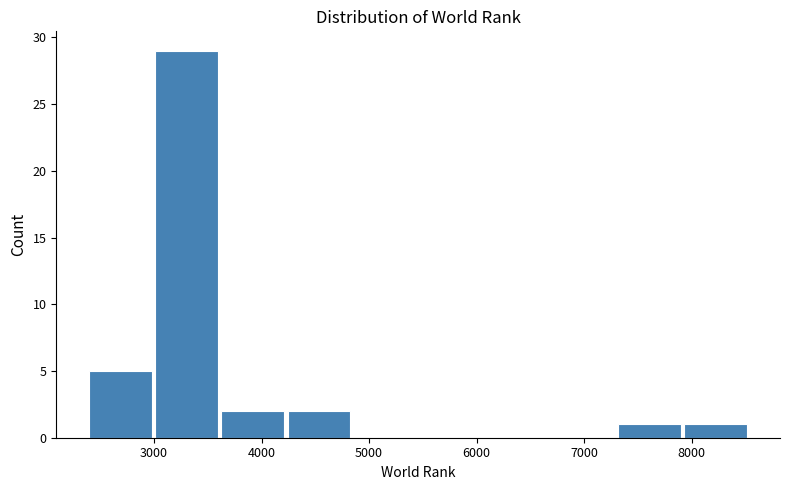

Reading left to right, transcribe this chart: for each bar, give the range it covers on the x-axis and its height. Neither the bar edges nor the heights are printed on the chart, so give them approximately, as read against the axes.

2400 to 3000: 5
3000 to 3600: 29
3600 to 4200: 2
4200 to 4800: 2
4800 to 5500: 0
5500 to 6100: 0
6100 to 6700: 0
6700 to 7300: 0
7300 to 7900: 1
7900 to 8500: 1